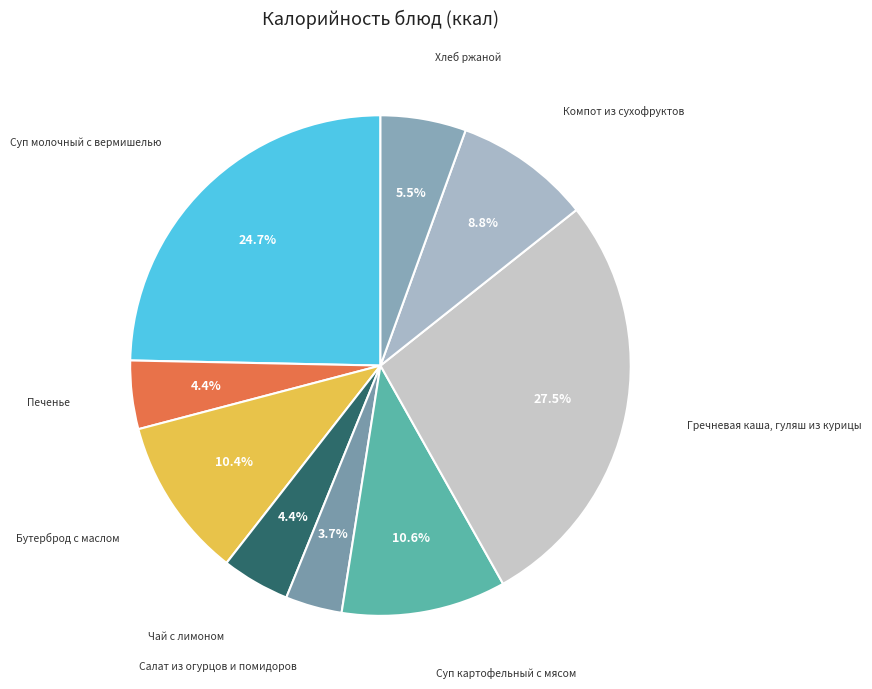

How many slices are in this pie chart?

9